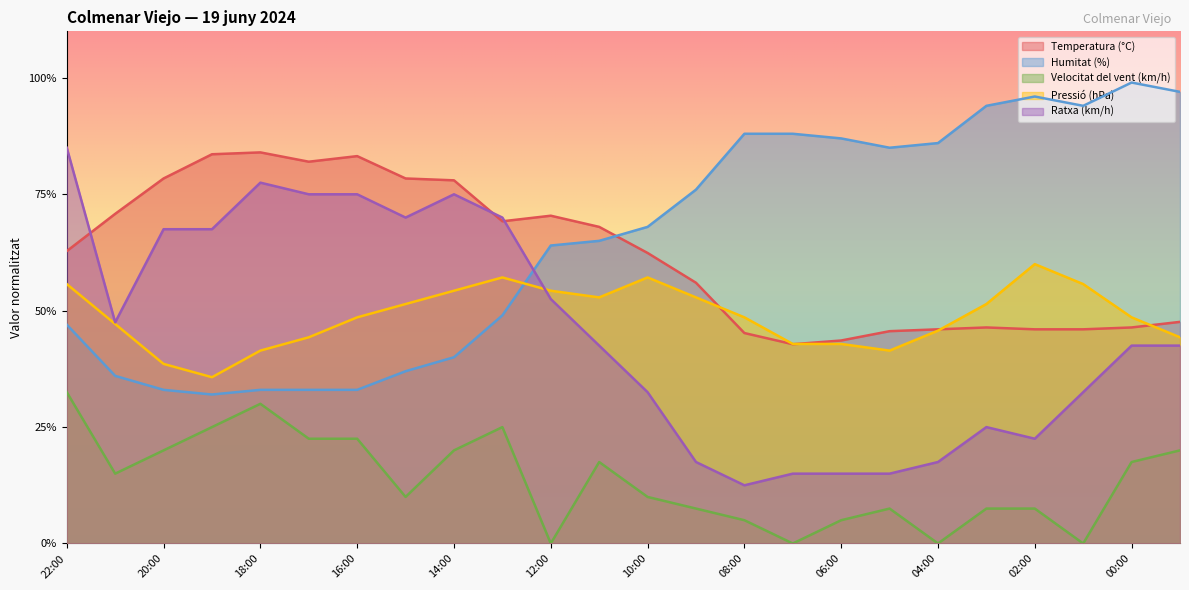

What is the label of the 14th point from the left?

09:00